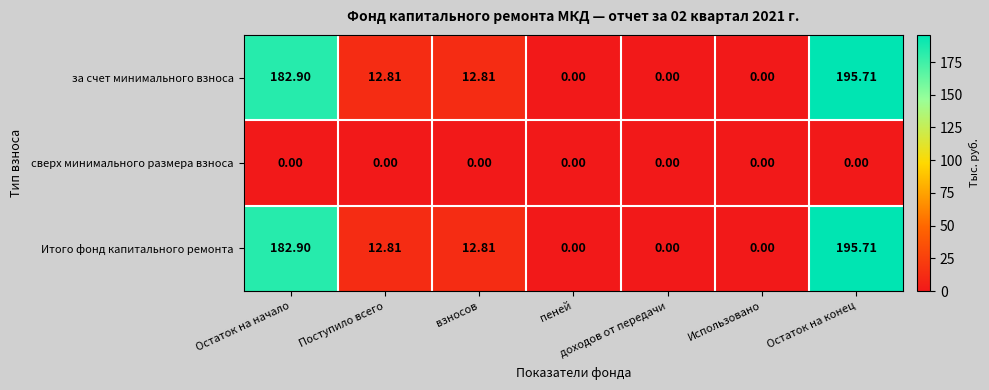

Where does the за счет минимального взноса series first go above 12?

Остаток на начало